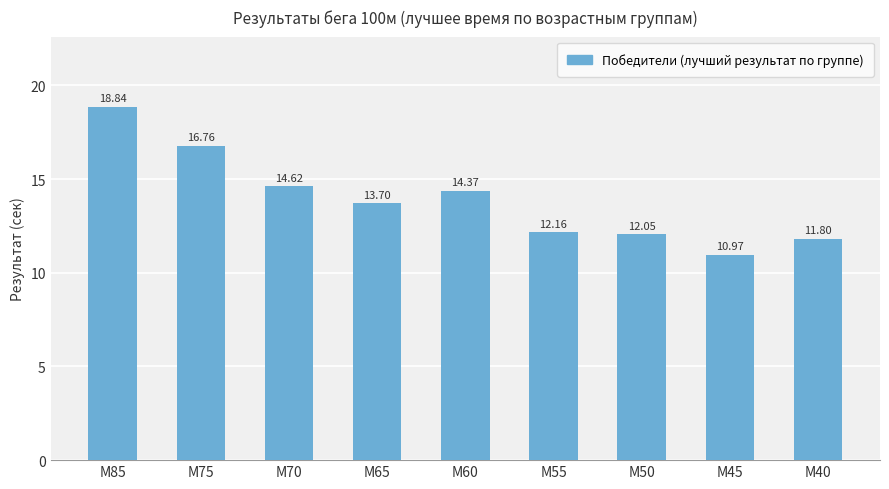

What is the value of the 5th bar from the left?

14.4